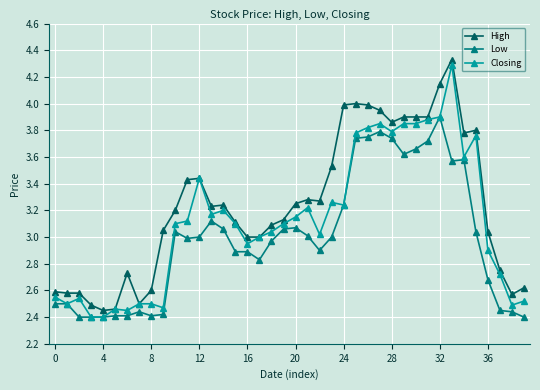

List the series in order of their overall mean, lowest first.

Low, Closing, High